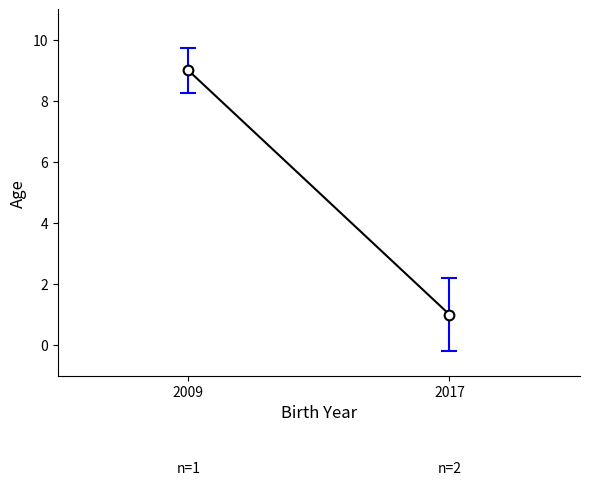

What is the difference between the values at 2009 and 2017?

8